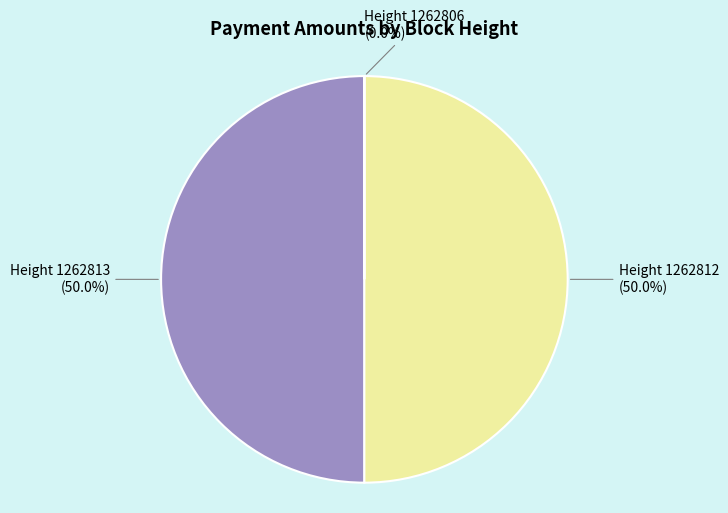

To the nearest percent, what is the average slice percentage?

33%